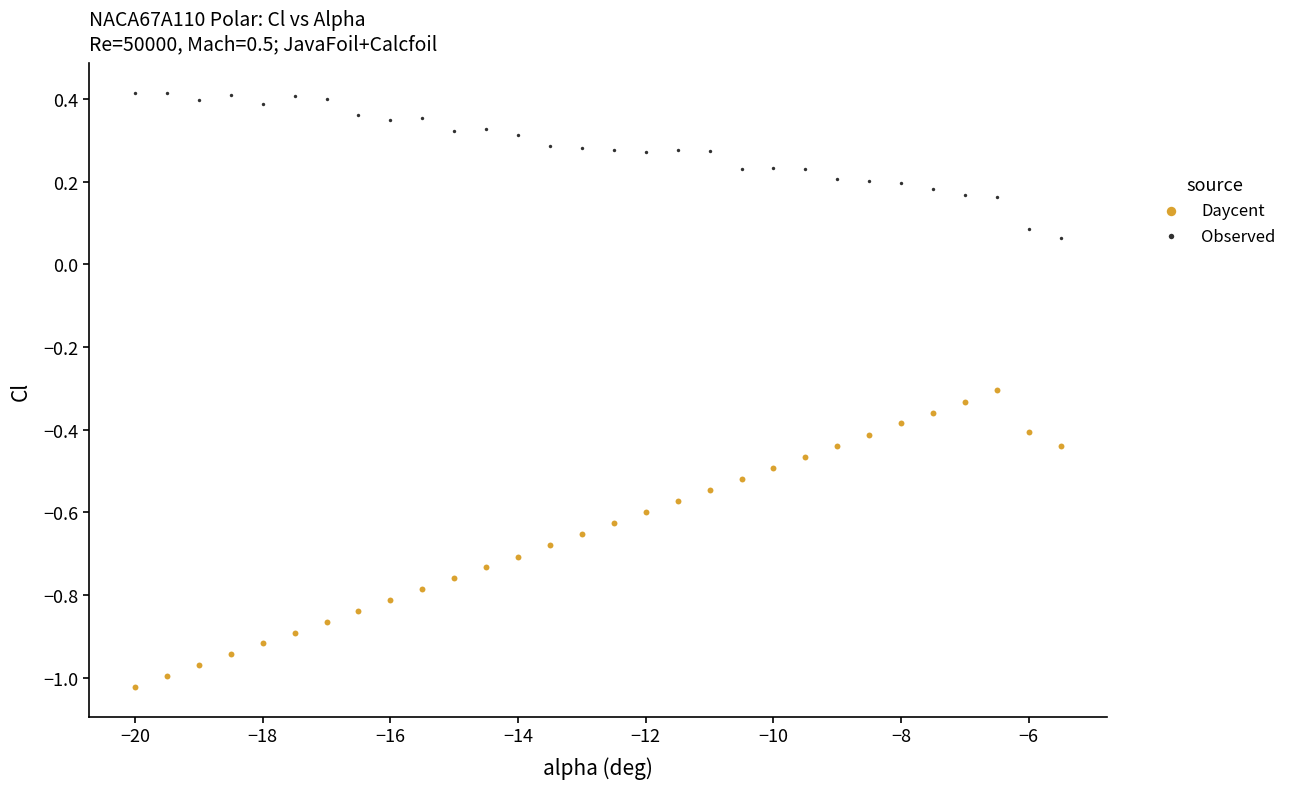

Which series has the widest spread of Y values?

Daycent